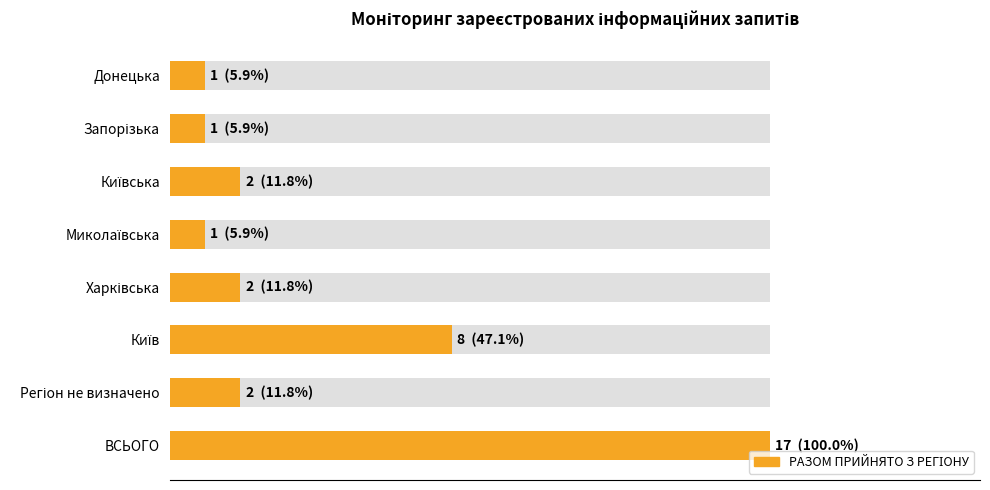

How many data points does each series have?

8